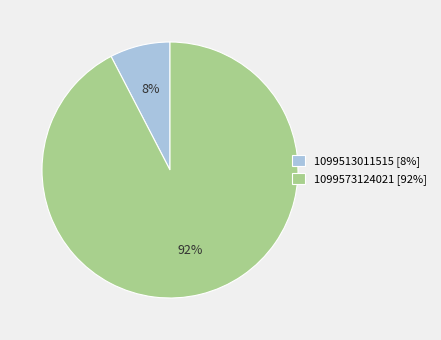

What percentage is the 1099573124021 slice, to the nearest percent?

92%